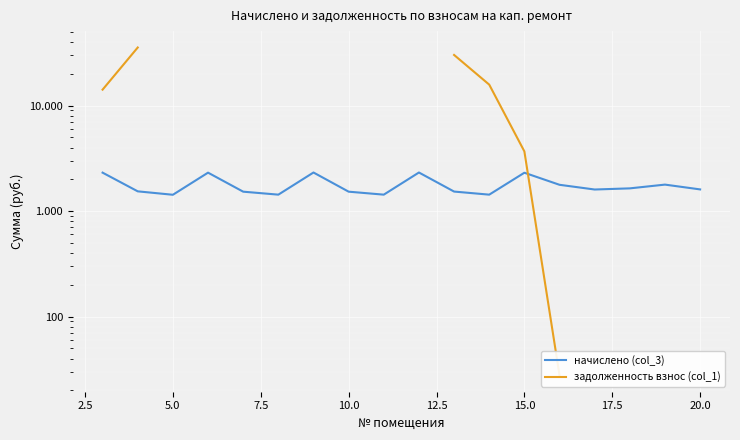

Is this an area chart (filled region under the line)?

No